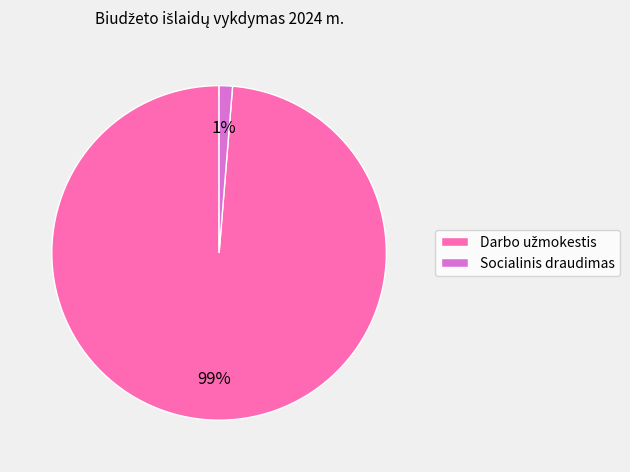

Which category has the smallest portion of the pie?

Socialinis draudimas